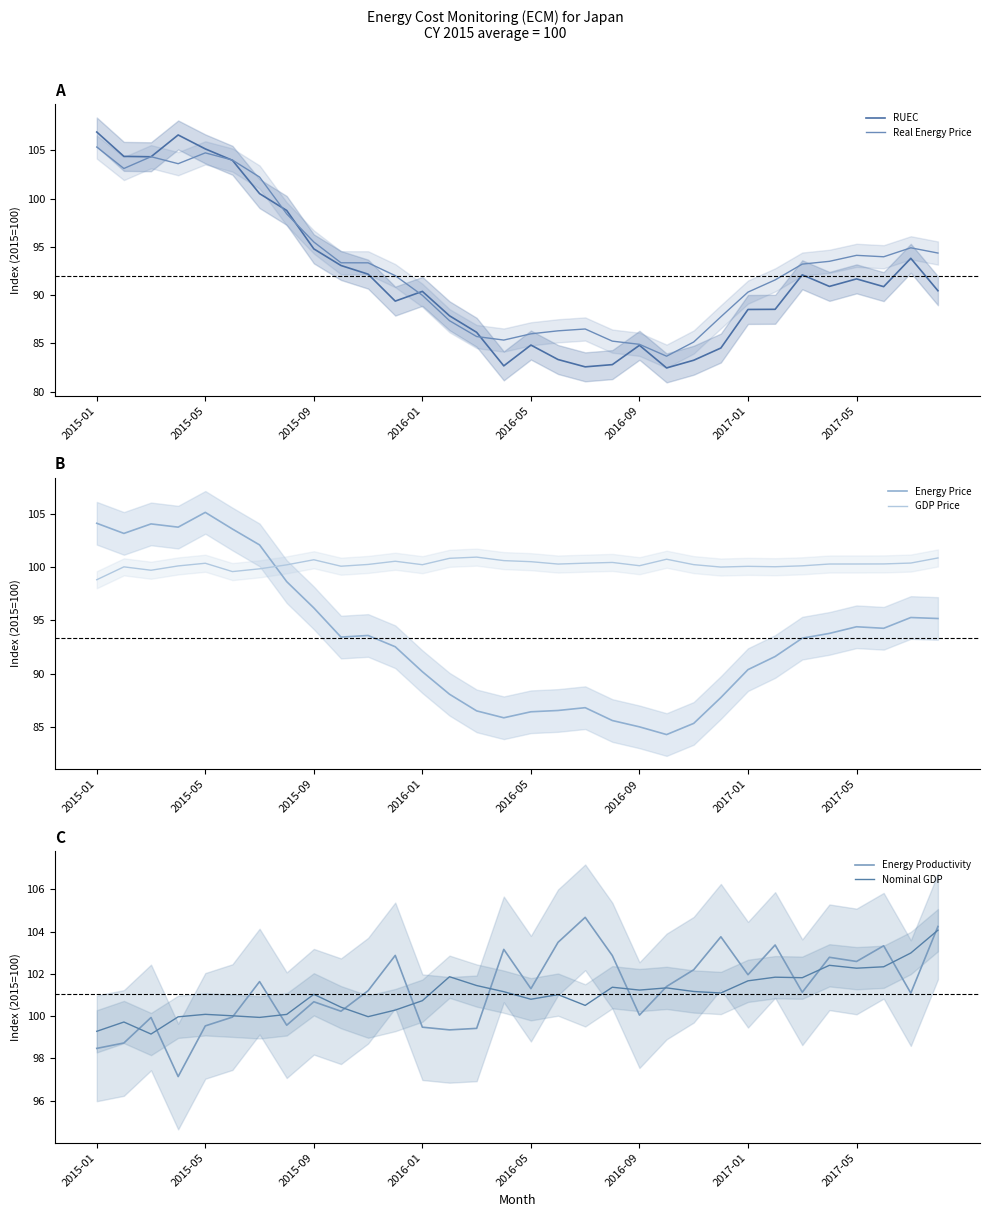

Reading right to left, what are all the values shown in this chart?

RUEC: 90.5	93.8	90.9	91.7	90.9	92.1	88.5	88.5	84.5	83.3	82.5	84.8	82.8	82.6	83.3	84.8	82.7	86.2	87.9	90.4	89.4	92.2	93.1	94.8	98.8	100.5	104.0	105.1	106.6	104.3	104.4	106.9
Real Energy Price: 94.4	94.9	94.0	94.1	93.5	93.2	91.6	90.3	87.8	85.1	83.7	84.9	85.2	86.5	86.3	86.0	85.3	85.7	87.4	90.0	92.0	93.3	93.4	95.5	98.4	102.2	104.0	104.7	103.6	104.3	103.1	105.3
Energy Price: 95.2	95.3	94.2	94.4	93.8	93.3	91.6	90.4	87.8	85.3	84.3	85.0	85.6	86.8	86.5	86.4	85.9	86.5	88.1	90.2	92.5	93.6	93.4	96.2	98.6	102.1	103.5	105.1	103.7	104.0	103.1	104.1
GDP Price: 100.8	100.4	100.3	100.3	100.3	100.1	100.0	100.1	100.0	100.2	100.7	100.1	100.4	100.3	100.3	100.5	100.6	100.9	100.8	100.2	100.5	100.2	100.1	100.7	100.2	99.8	99.6	100.3	100.1	99.7	100.0	98.8
Energy Productivity: 104.2	101.1	103.3	102.6	102.8	101.1	103.4	102.0	103.8	102.2	101.4	100.1	102.9	104.7	103.5	101.3	103.2	99.4	99.4	99.5	102.9	101.2	100.2	100.7	99.6	101.6	100.0	99.5	97.1	99.9	98.7	98.5
Nominal GDP: 104.1	103.0	102.3	102.3	102.4	101.8	101.8	101.7	101.1	101.2	101.3	101.2	101.4	100.5	101.0	100.8	101.2	101.5	101.9	100.7	100.3	100.0	100.4	101.0	100.1	99.9	100.0	100.1	100.0	99.2	99.7	99.3